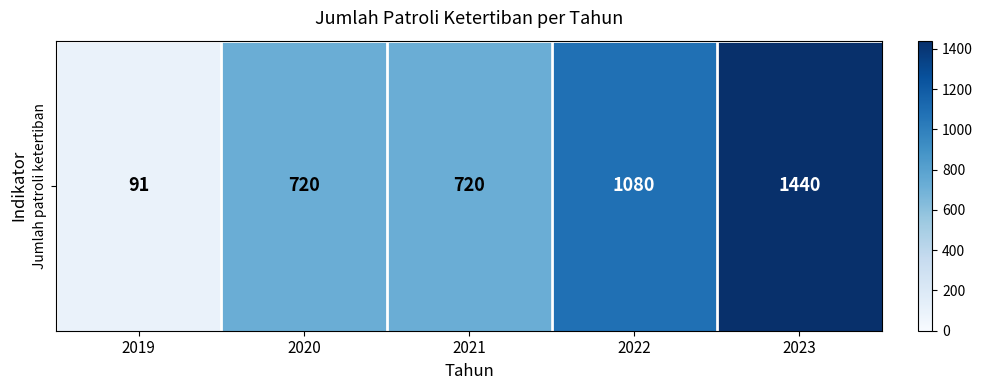

What is the average value?

810